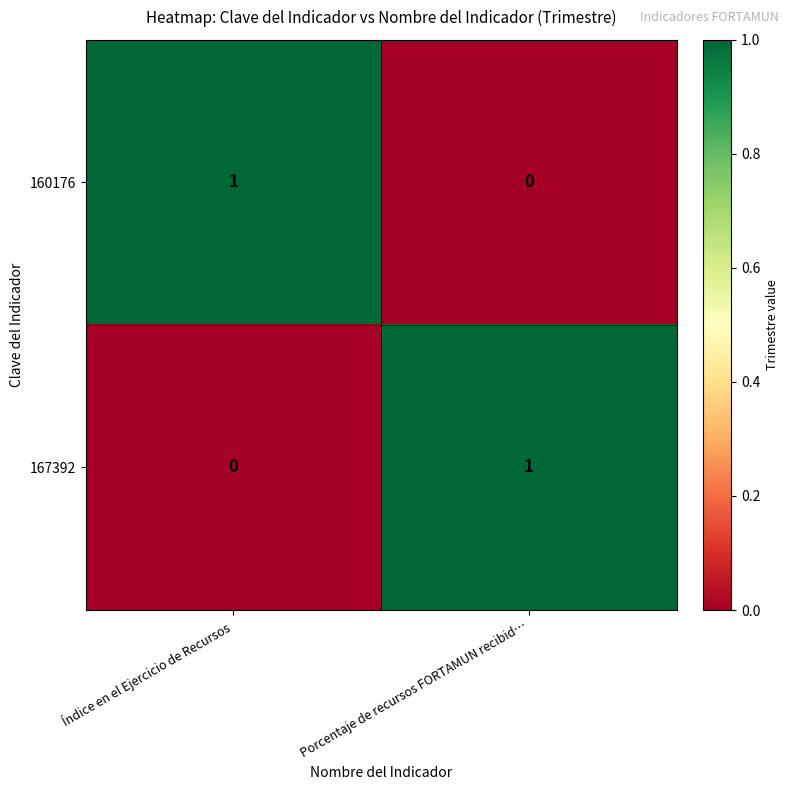

Reading left to right, extract all data points from this chart.

160176: Índice en el Ejercicio de Recursos=1	Porcentaje de recursos FORTAMUN recibid…=0
167392: Índice en el Ejercicio de Recursos=0	Porcentaje de recursos FORTAMUN recibid…=1